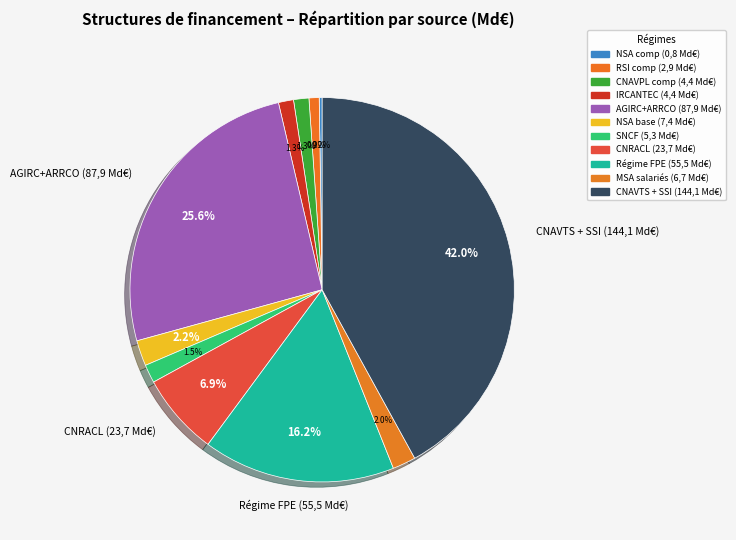

Is there any slice that represents more than half of the pie?

No